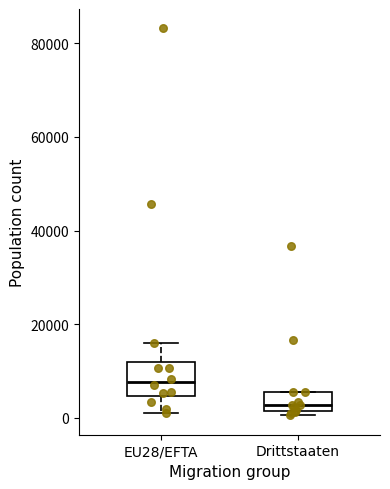

Where does the upper whisker of the box for EU28/EFTA end on the y-axis? The values are not printed on the chart, so give them approximately, as read against the axis.

16000